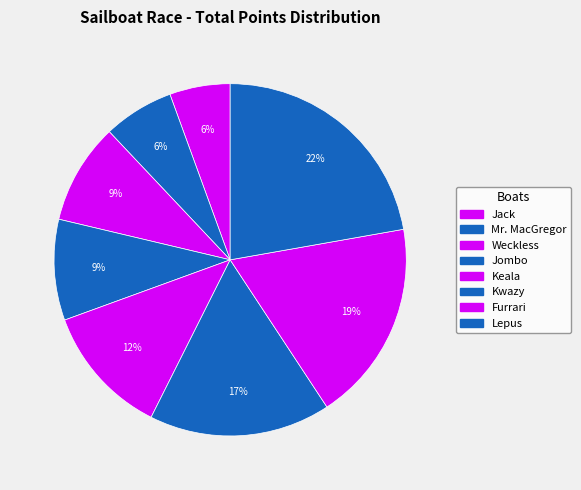

How many slices are in this pie chart?

8